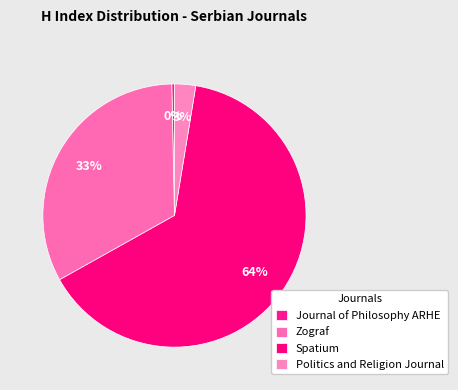

Do Spatium and Zograf together represent more than half of the pie?

Yes